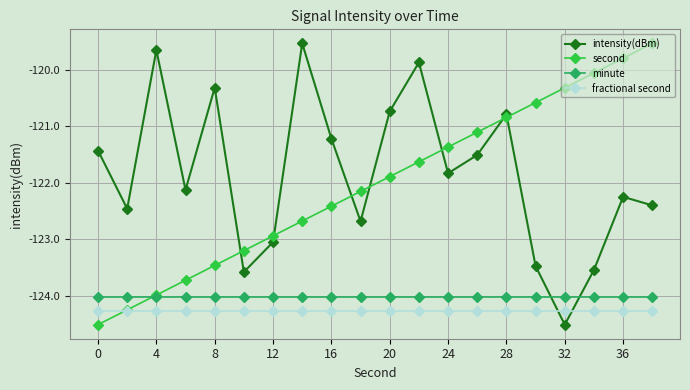

How many lines are shown in the chart?

4